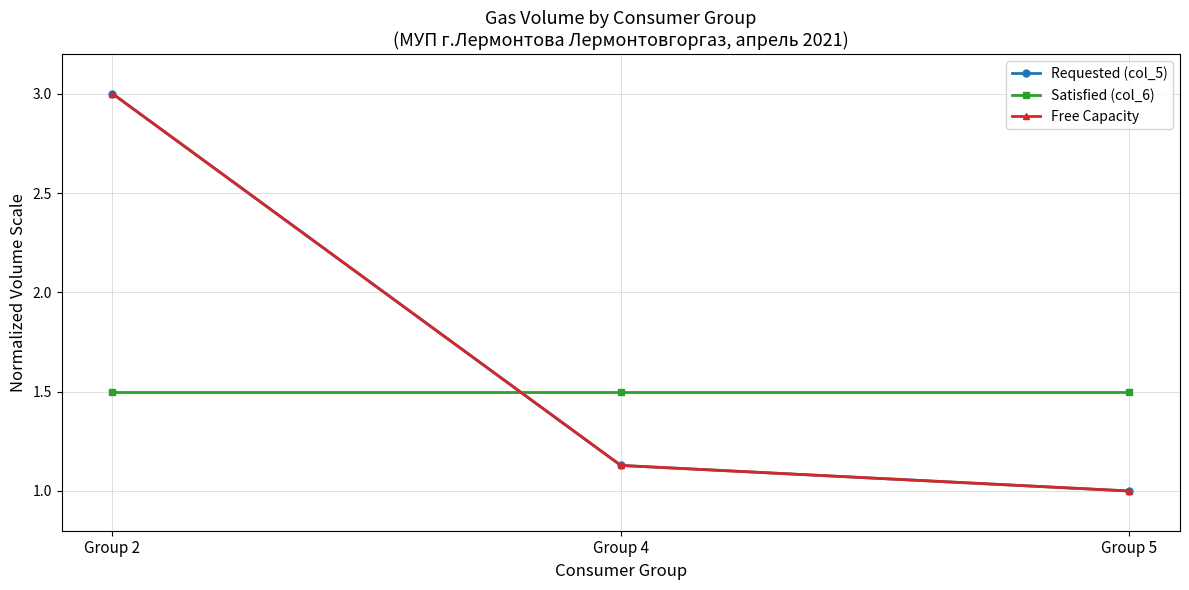

At which category does the chart reach its minimum across all series?

Group 5